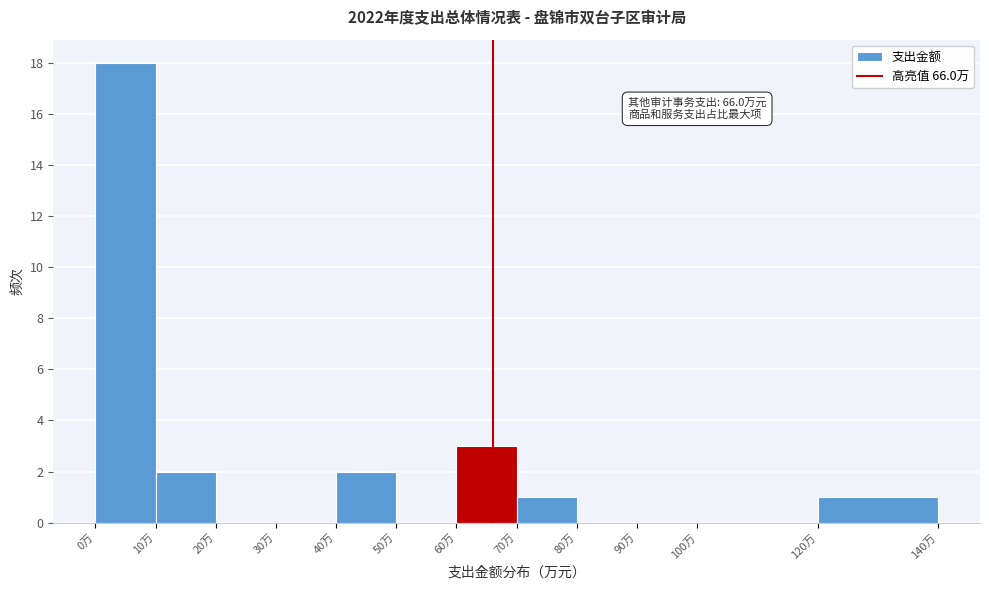

Which range on the x-axis has the tallest bar?

0 to 10